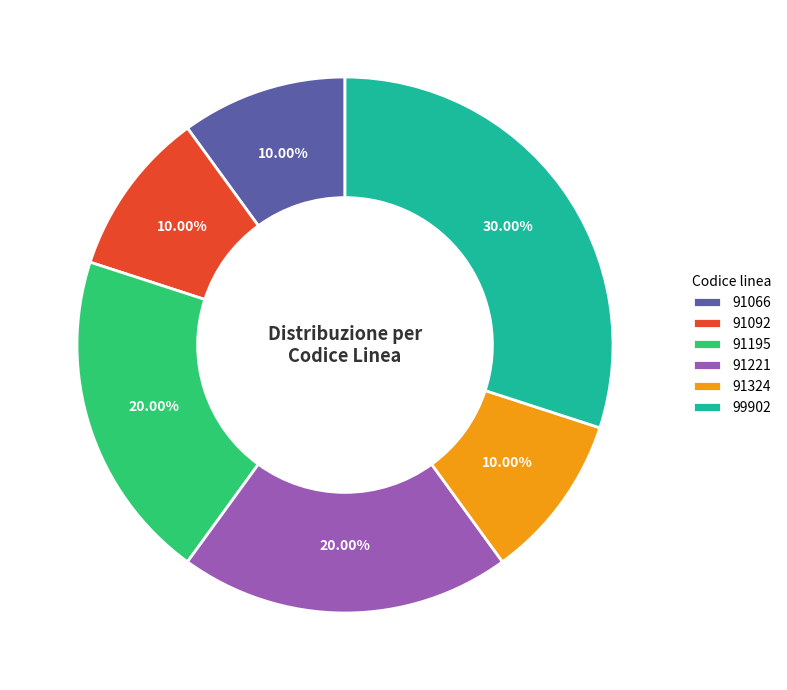

Does 91324 account for over 50% of the chart?

No